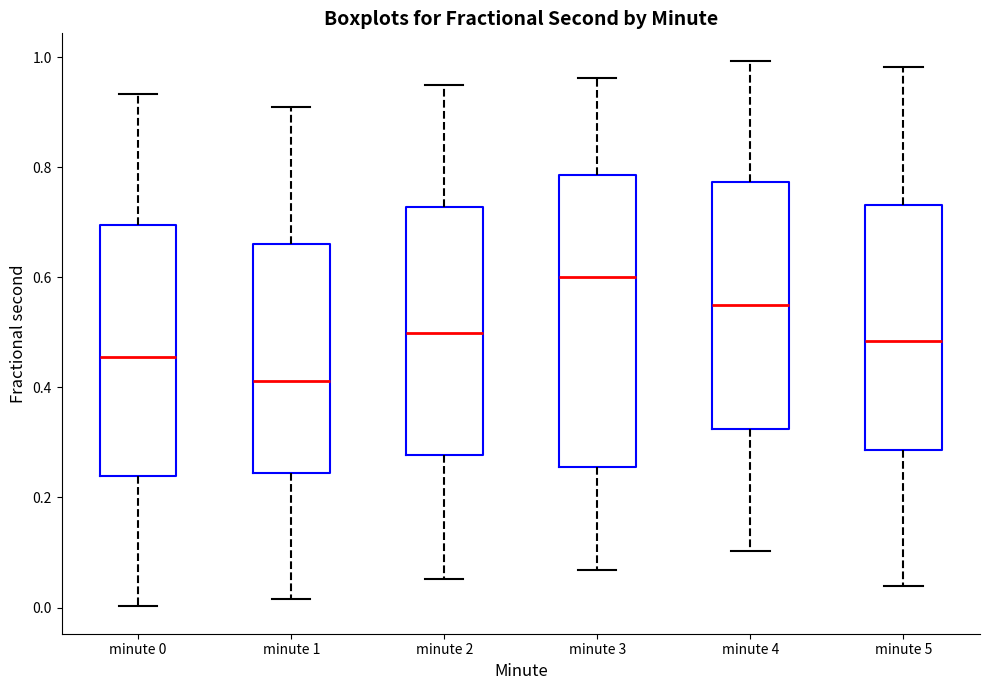

Reading left to right, transcribe this box plot: for each box, give where its median line is, the range the box spans, and where its two whiskers end, as read against the y-axis. The values are not printed on the chart, so give them approximately, as read against the axis.

minute 0: median 0.46, box 0.24 to 0.70, whiskers 0.00 to 0.94
minute 1: median 0.42, box 0.24 to 0.66, whiskers 0.02 to 0.92
minute 2: median 0.50, box 0.28 to 0.72, whiskers 0.06 to 0.94
minute 3: median 0.60, box 0.26 to 0.78, whiskers 0.06 to 0.96
minute 4: median 0.54, box 0.32 to 0.78, whiskers 0.10 to 1.00
minute 5: median 0.48, box 0.28 to 0.74, whiskers 0.04 to 0.98